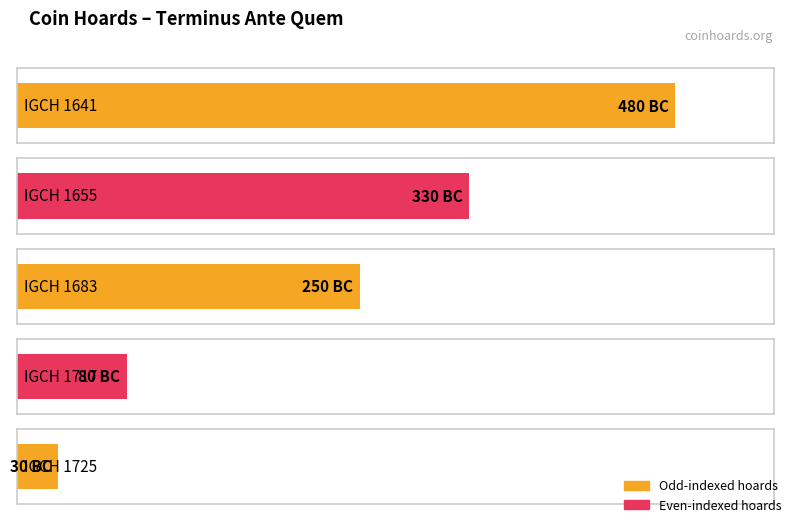

What is the average value?

-234